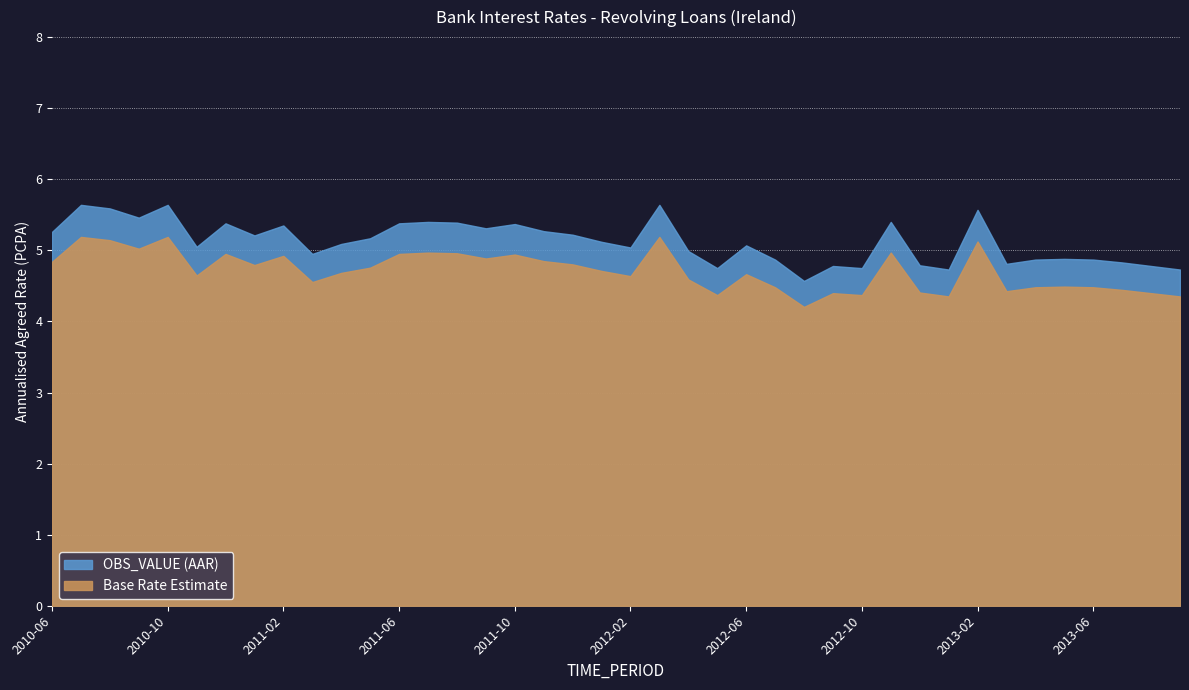

The chart shows a value of 8.4 at 2012-09. True or false?

False